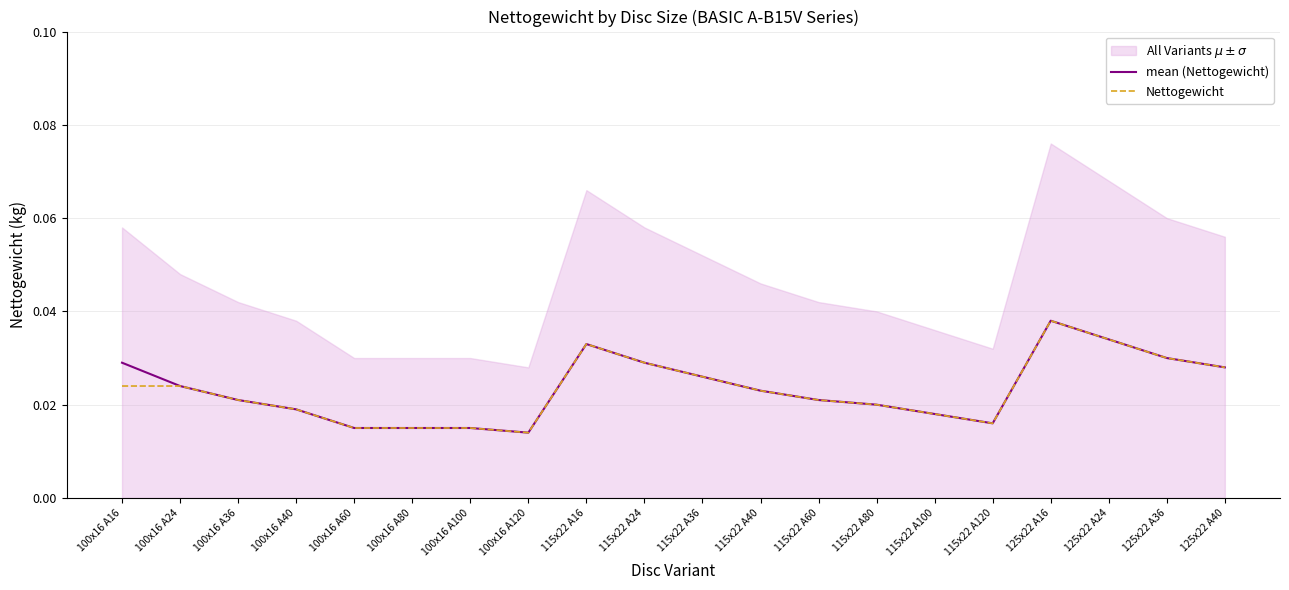

Reading left to right, transcribe all the data shown in this chart.

mean (Nettogewicht): 100x16 A16=0.0	100x16 A24=0.0	100x16 A36=0.0	100x16 A40=0.0	100x16 A60=0.0	100x16 A80=0.0	100x16 A100=0.0	100x16 A120=0.0	115x22 A16=0.0	115x22 A24=0.0	115x22 A36=0.0	115x22 A40=0.0	115x22 A60=0.0	115x22 A80=0.0	115x22 A100=0.0	115x22 A120=0.0	125x22 A16=0.0	125x22 A24=0.0	125x22 A36=0.0	125x22 A40=0.0
Nettogewicht: 100x16 A16=0.0	100x16 A24=0.0	100x16 A36=0.0	100x16 A40=0.0	100x16 A60=0.0	100x16 A80=0.0	100x16 A100=0.0	100x16 A120=0.0	115x22 A16=0.0	115x22 A24=0.0	115x22 A36=0.0	115x22 A40=0.0	115x22 A60=0.0	115x22 A80=0.0	115x22 A100=0.0	115x22 A120=0.0	125x22 A16=0.0	125x22 A24=0.0	125x22 A36=0.0	125x22 A40=0.0